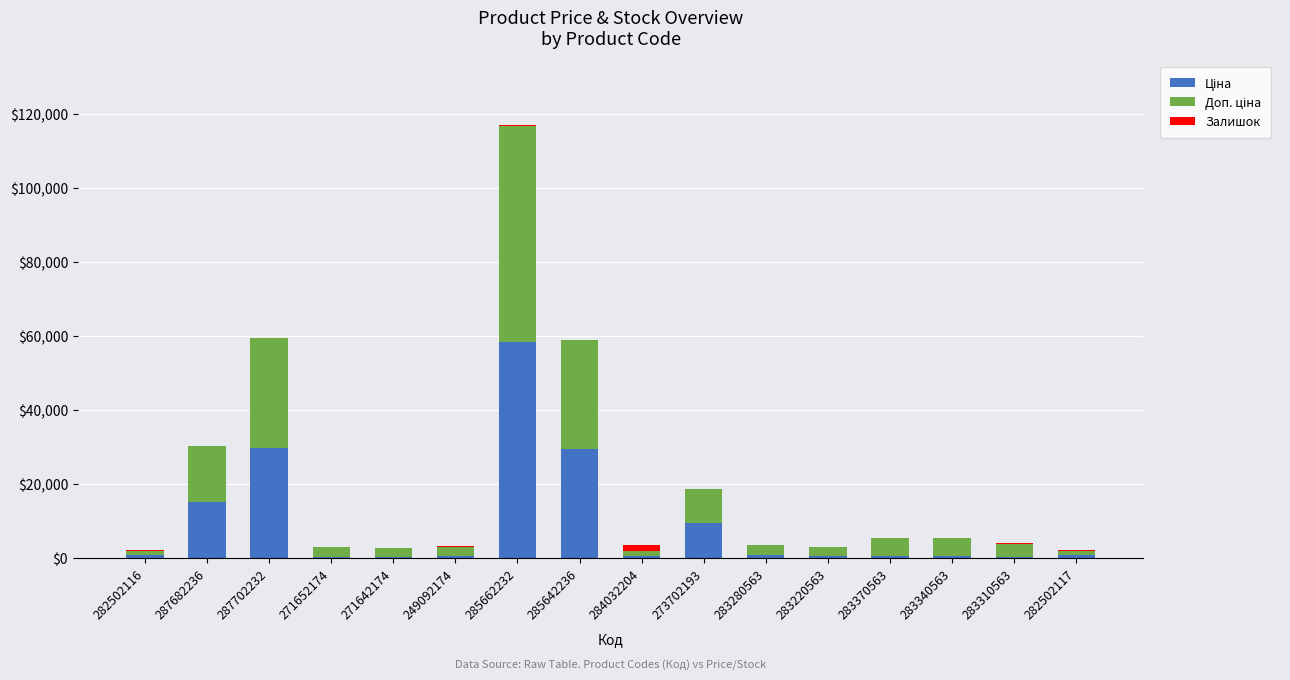

What is the total value across all series at 287682236?

30240.0